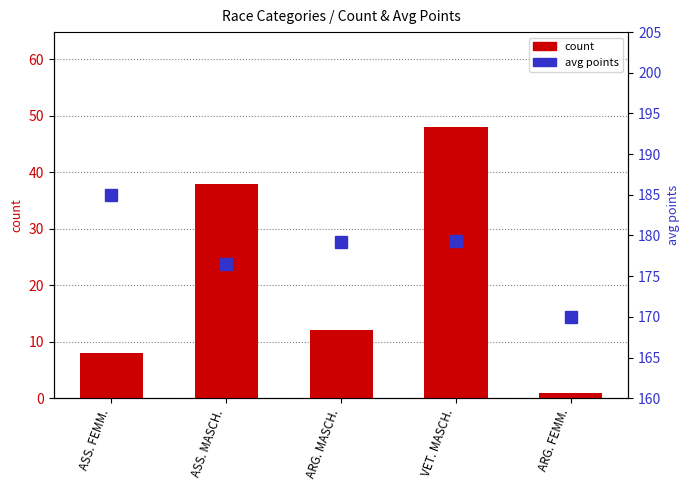

The avg points series shows 250.6 at VET. MASCH.. True or false?

False